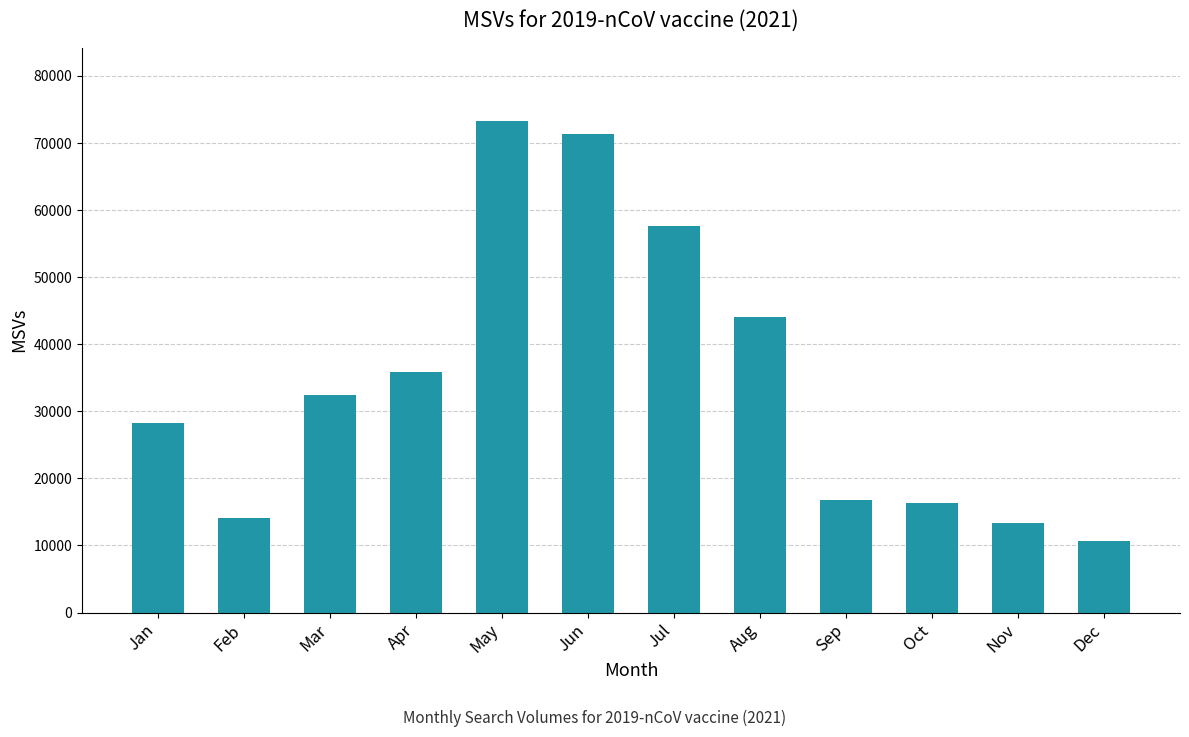

What is the sum of all values?

414038.8